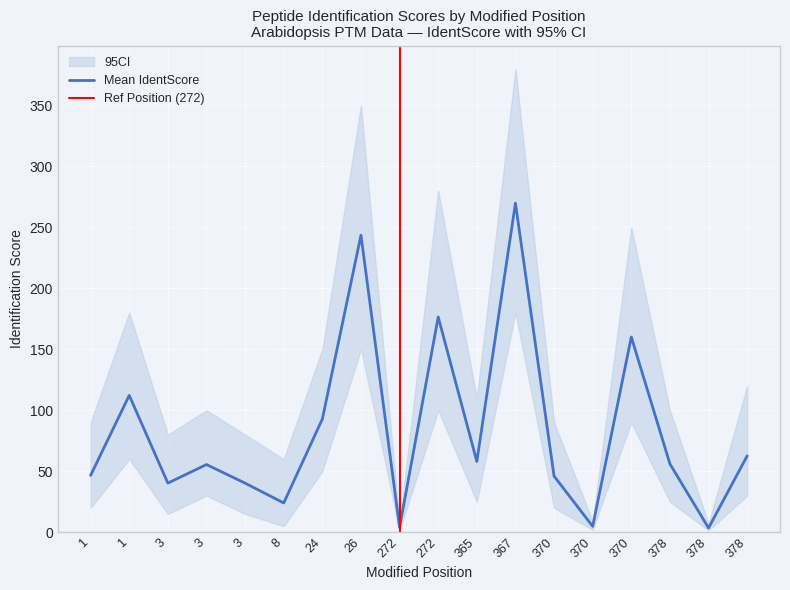

Where does the Upper95 series first go above 100?

1